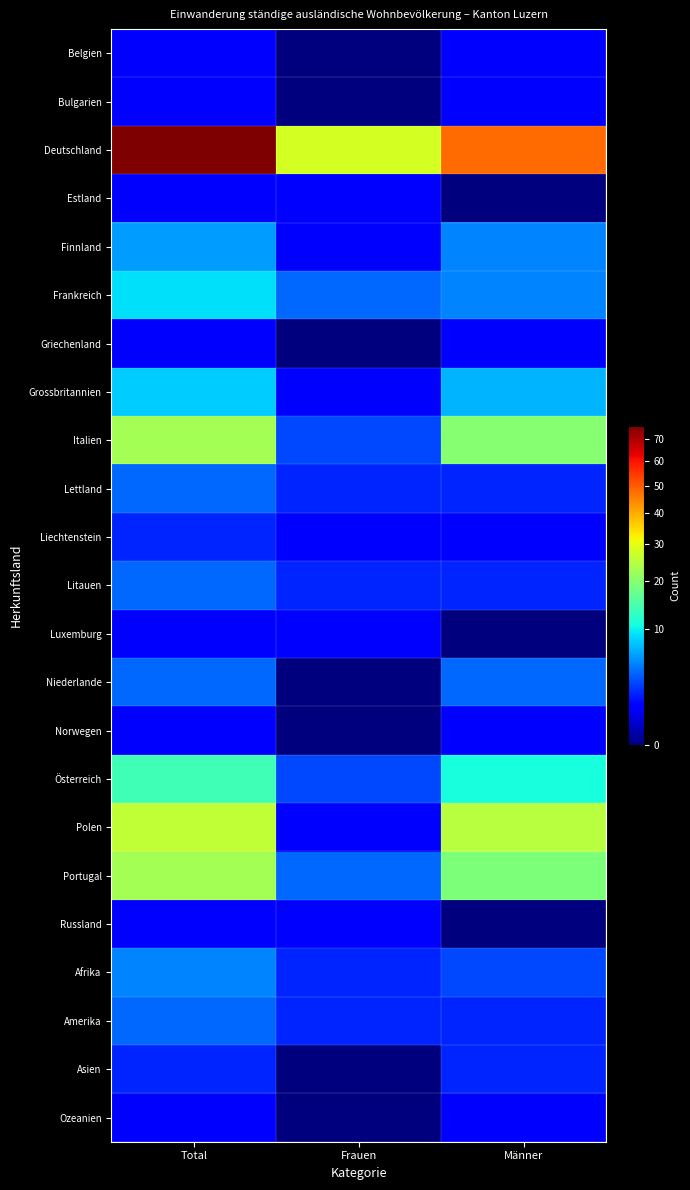

Reading left to right, extract all data points from this chart.

Belgien: Total=1	Frauen=0	Männer=1
Bulgarien: Total=1	Frauen=0	Männer=1
Deutschland: Total=76	Frauen=28	Männer=48
Estland: Total=1	Frauen=1	Männer=0
Finnland: Total=6	Frauen=1	Männer=5
Frankreich: Total=9	Frauen=4	Männer=5
Griechenland: Total=1	Frauen=0	Männer=1
Grossbritannien: Total=8	Frauen=1	Männer=7
Italien: Total=23	Frauen=3	Männer=20
Lettland: Total=4	Frauen=2	Männer=2
Liechtenstein: Total=2	Frauen=1	Männer=1
Litauen: Total=4	Frauen=2	Männer=2
Luxemburg: Total=1	Frauen=1	Männer=0
Niederlande: Total=4	Frauen=0	Männer=4
Norwegen: Total=1	Frauen=0	Männer=1
Österreich: Total=14	Frauen=3	Männer=11
Polen: Total=26	Frauen=1	Männer=25
Portugal: Total=23	Frauen=4	Männer=19
Russland: Total=1	Frauen=1	Männer=0
Afrika: Total=5	Frauen=2	Männer=3
Amerika: Total=4	Frauen=2	Männer=2
Asien: Total=2	Frauen=0	Männer=2
Ozeanien: Total=1	Frauen=0	Männer=1